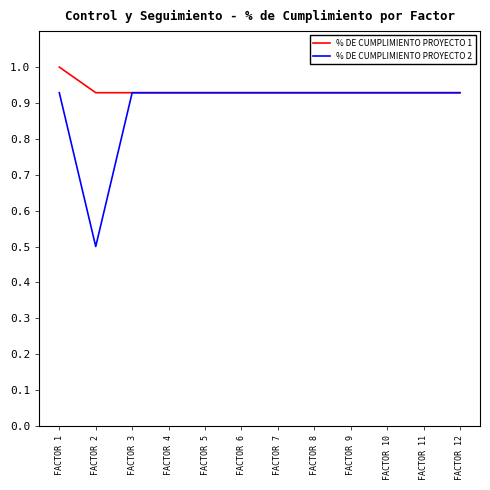

What is the difference between the second highest and minimum values in the % DE CUMPLIMIENTO PROYECTO 2 series?

0.4